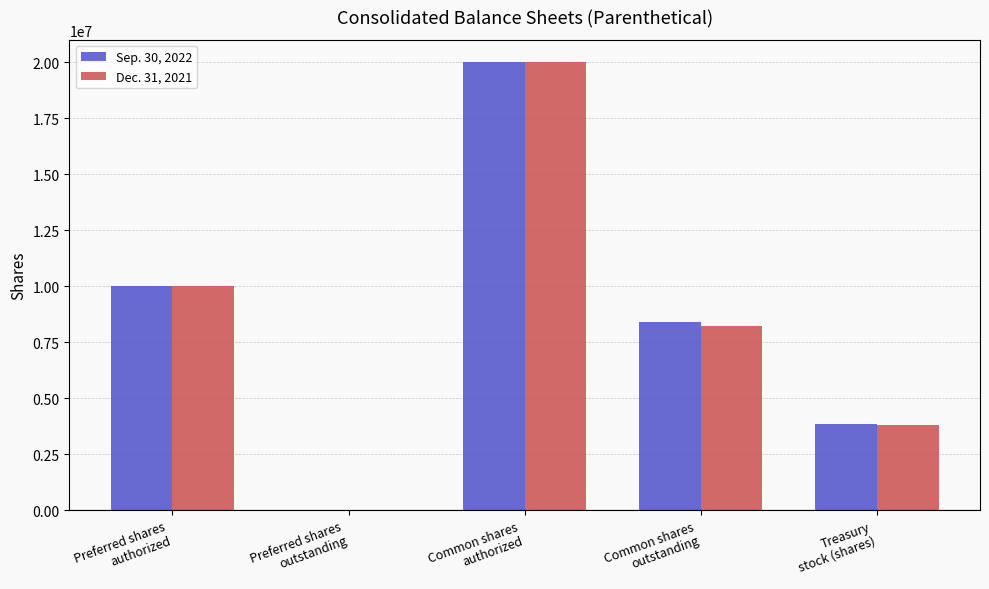

What is the difference between the Dec. 31, 2021 values at Preferred shares
authorized and Common shares
authorized?

10000000